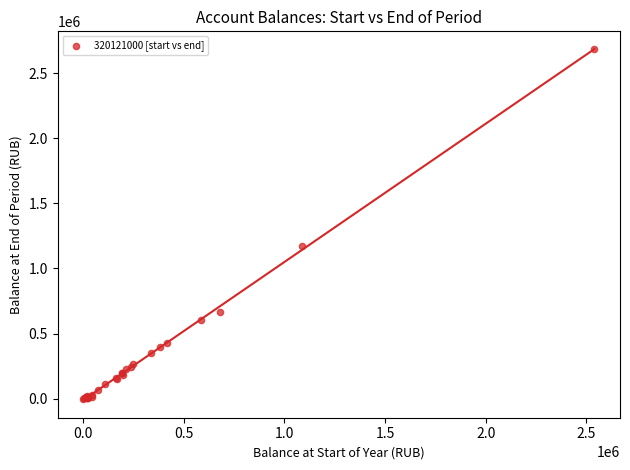

What Y value in the scatter plot is closest to 1343414?

1169412.8